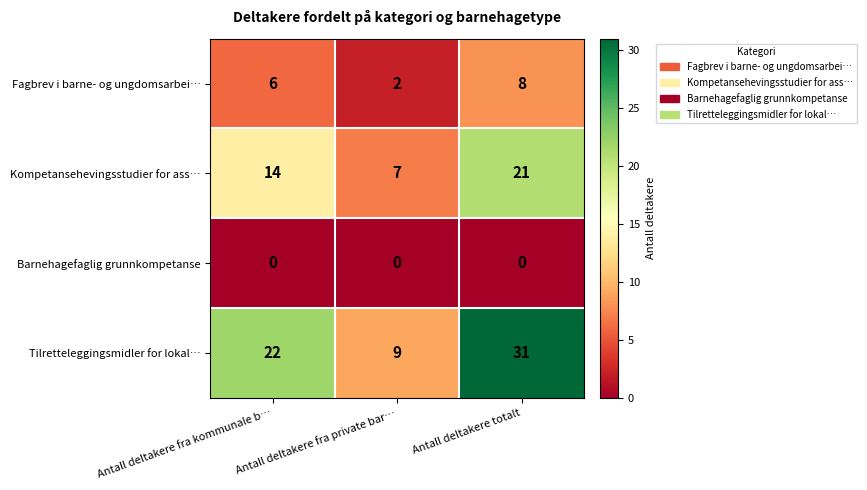

At how many categories does at least one series exceed 0?

3